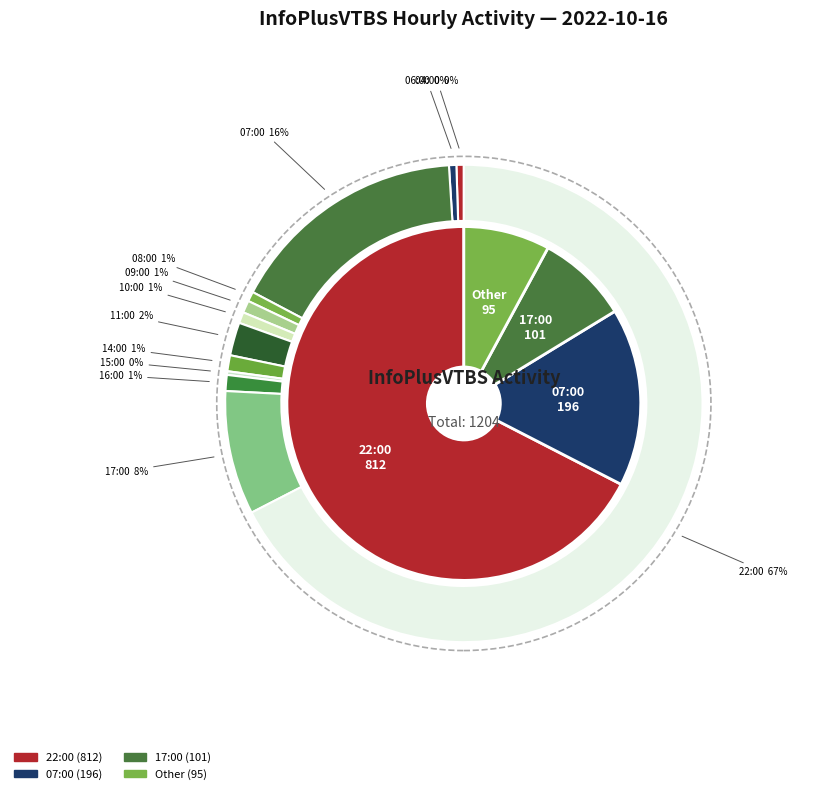

Is there a majority slice in this chart?

Yes